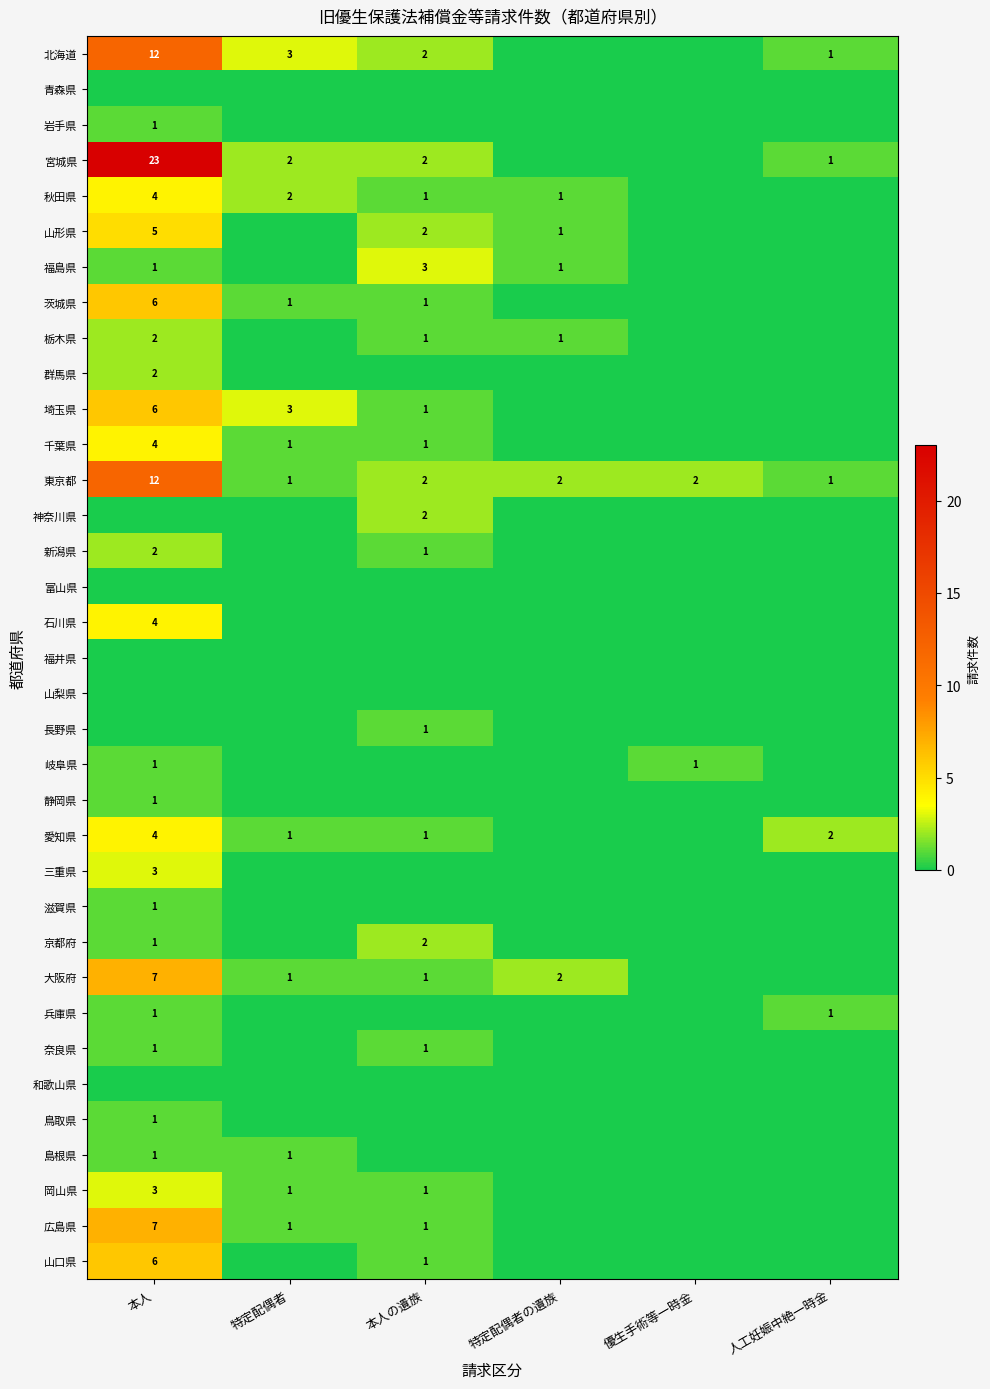

The 宮城県 series shows 23 at 本人. True or false?

True